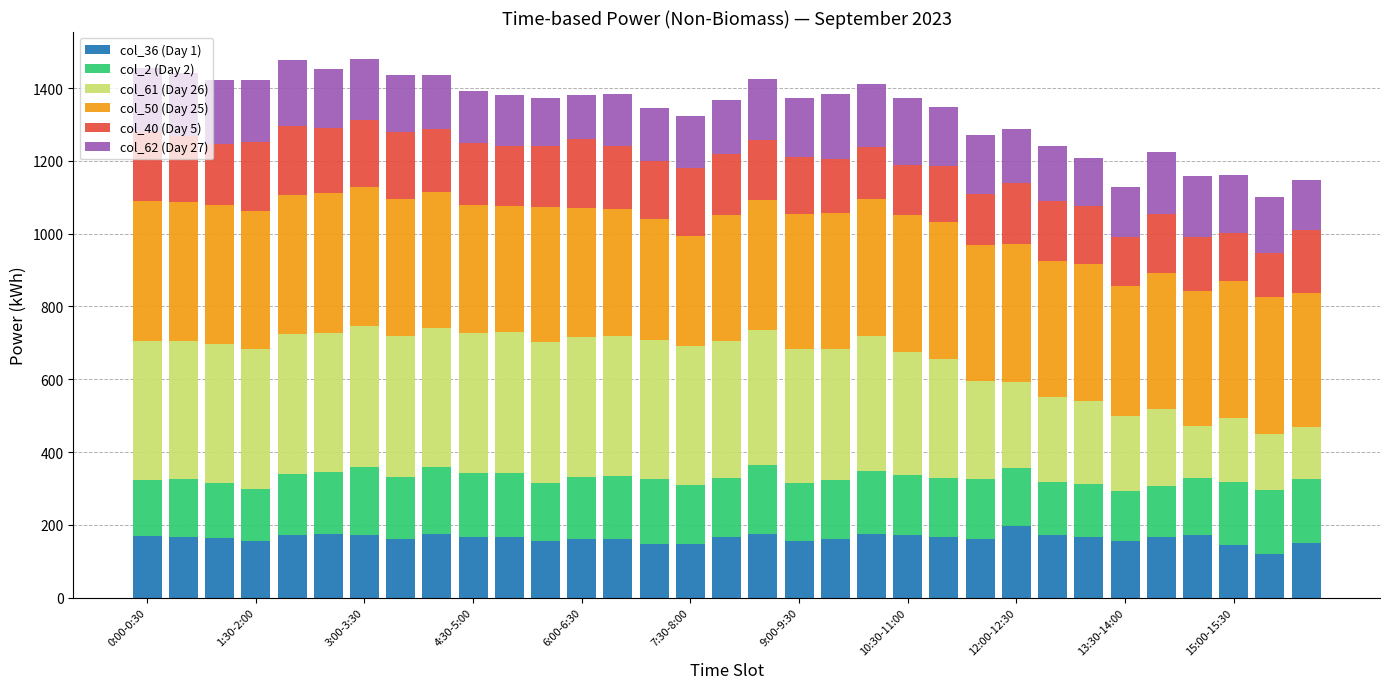

What is the maximum value for col_36 (Day 1)?

196